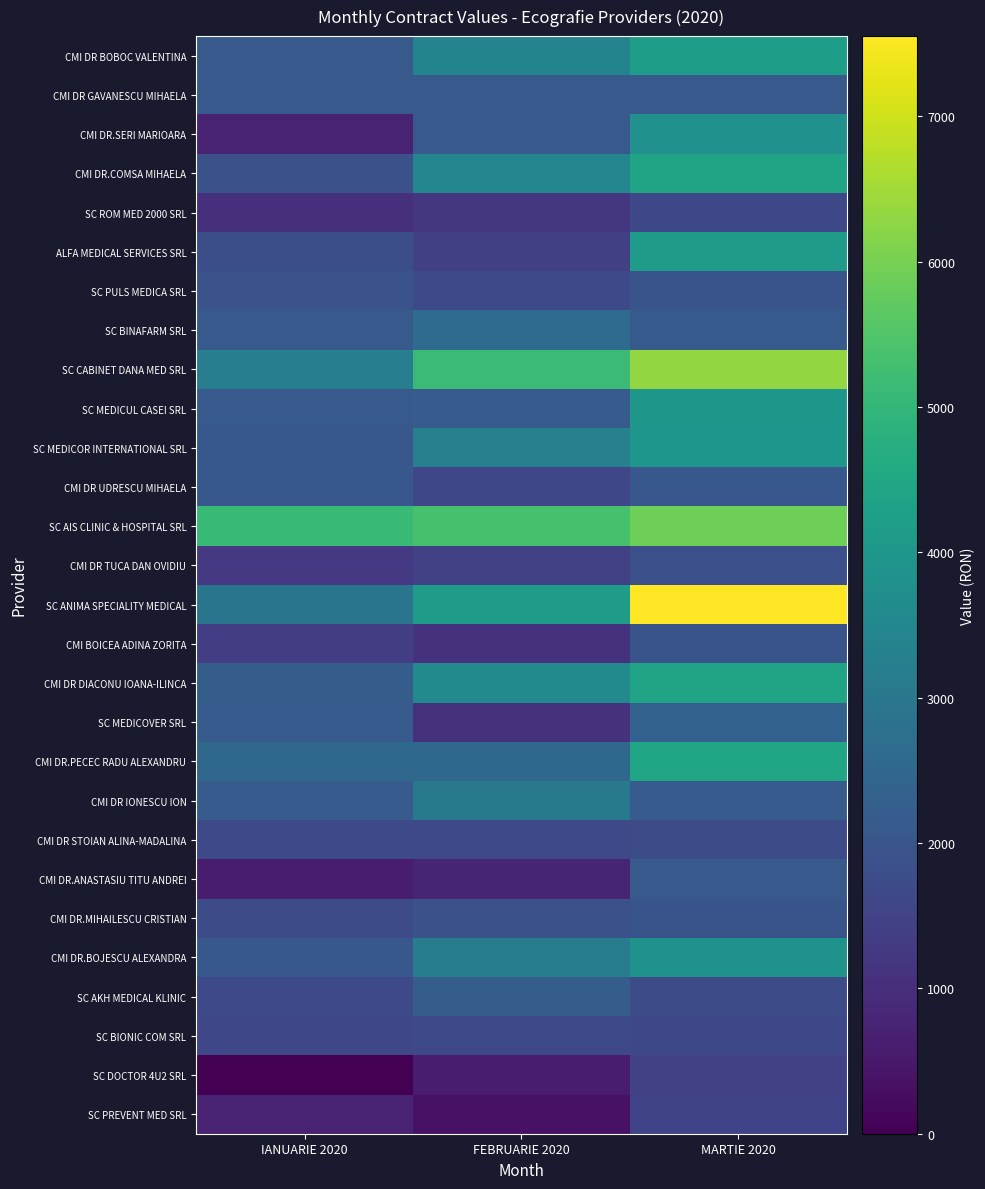

Between IANUARIE 2020 and MARTIE 2020, which series saw the biggest shift?

SC ANIMA SPECIALITY MEDICAL